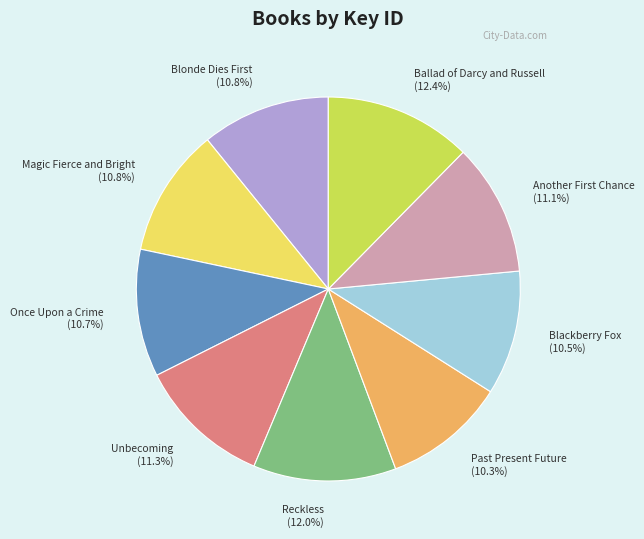

Is there any slice that represents more than half of the pie?

No